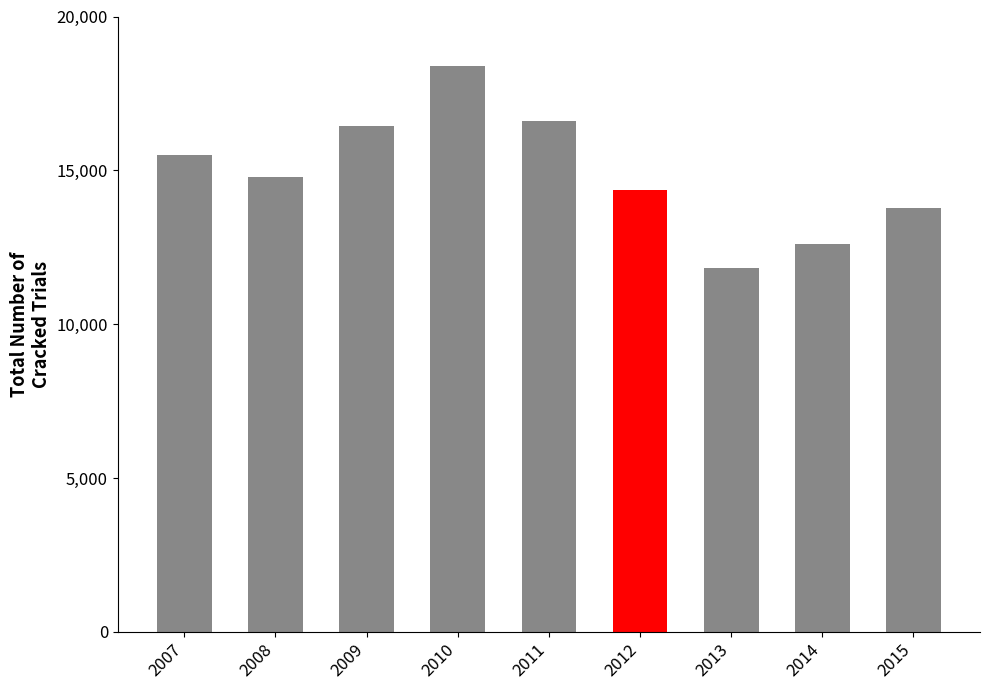

Does the chart contain stacked bars?

No